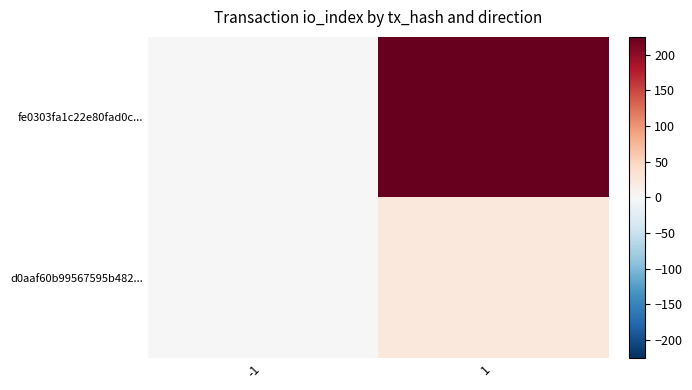

Which series has the largest total across all categories?

fe0303fa1c22e80fad0c...